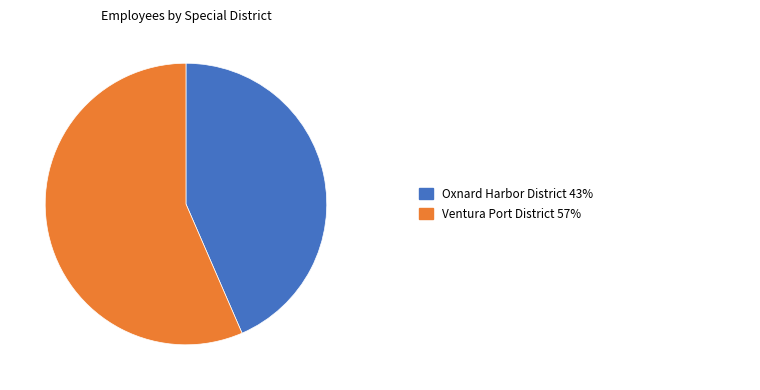

Is there a majority slice in this chart?

Yes